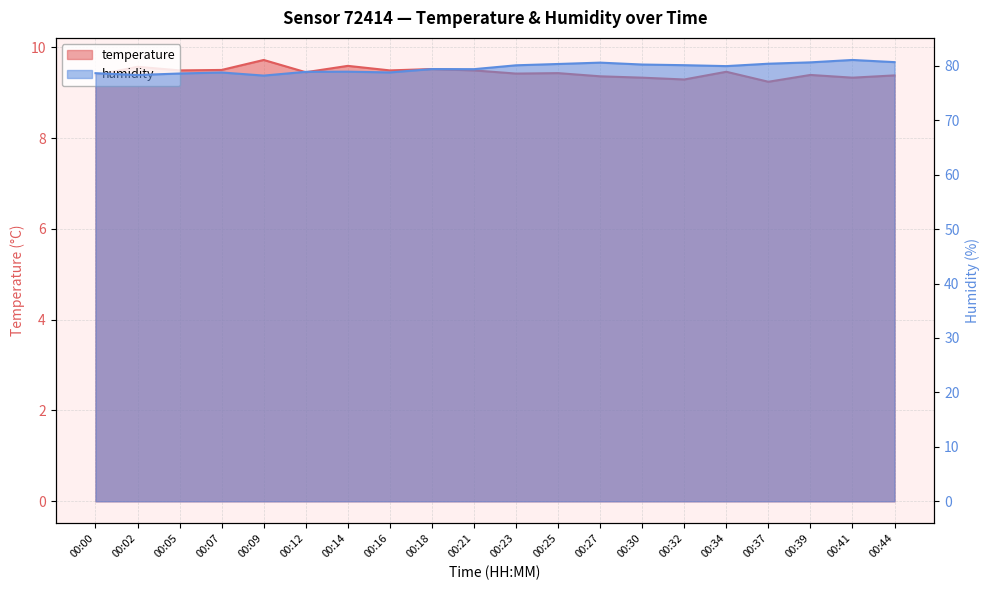

Does the chart have visible grid lines?

Yes